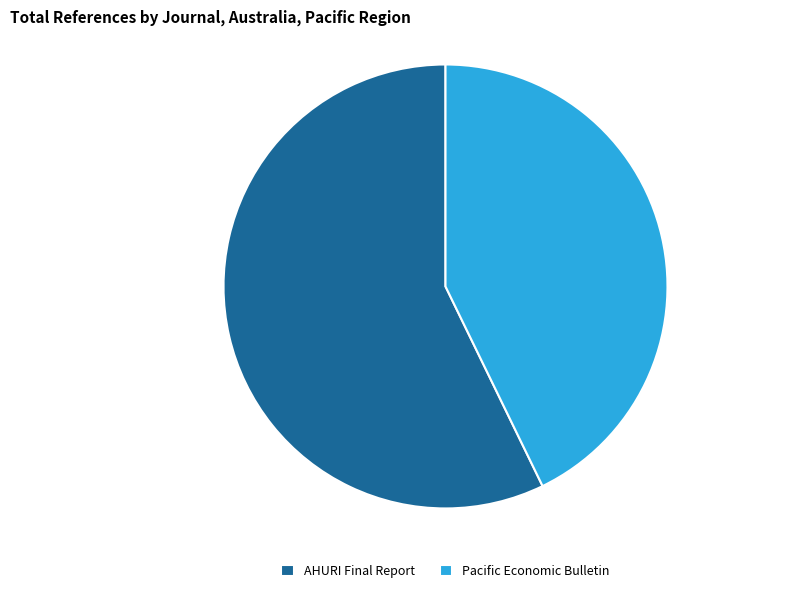

The Pacific Economic Bulletin slice represents 43% of the pie. True or false?

True